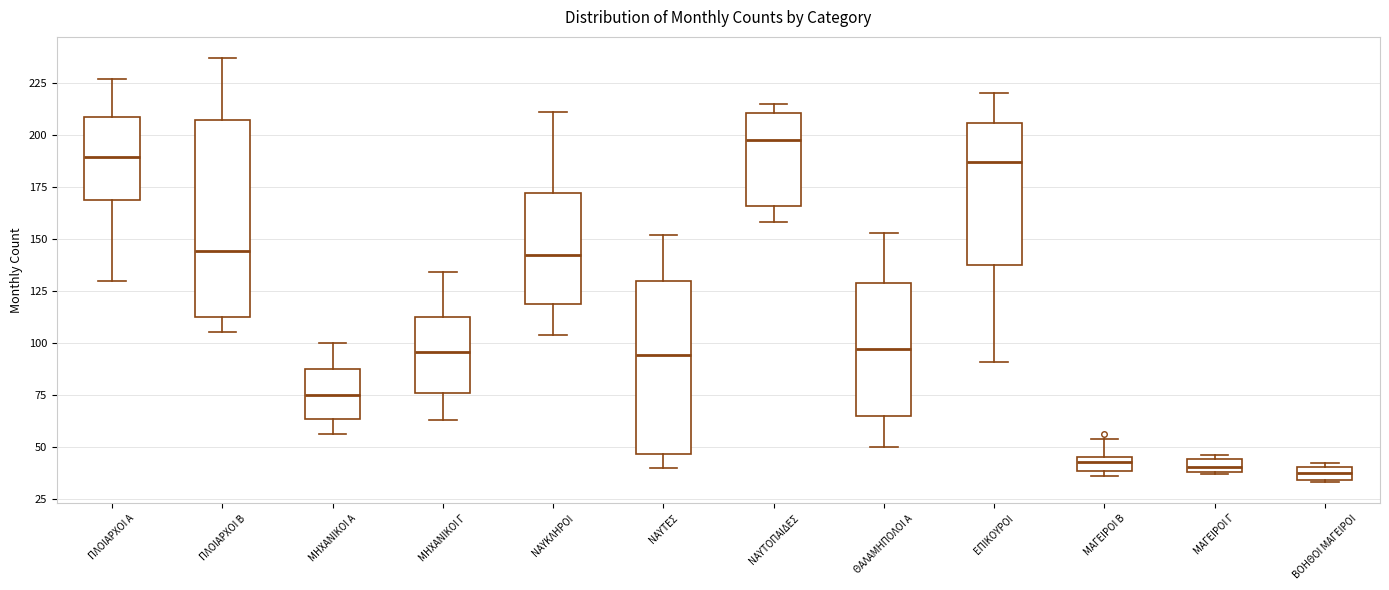

Which box's median line is the highest?

ΝΑΥΤΟΠΑΙΔΕΣ